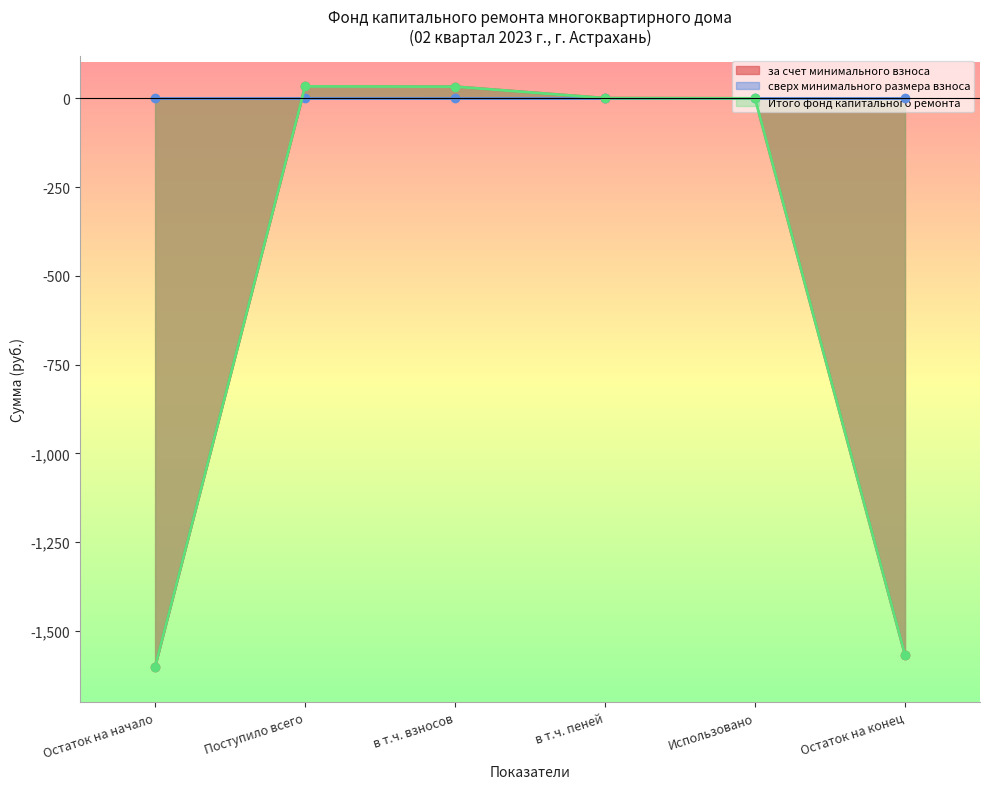

What is the sum of all Итого фонд капитального ремонта values?

-3100.1